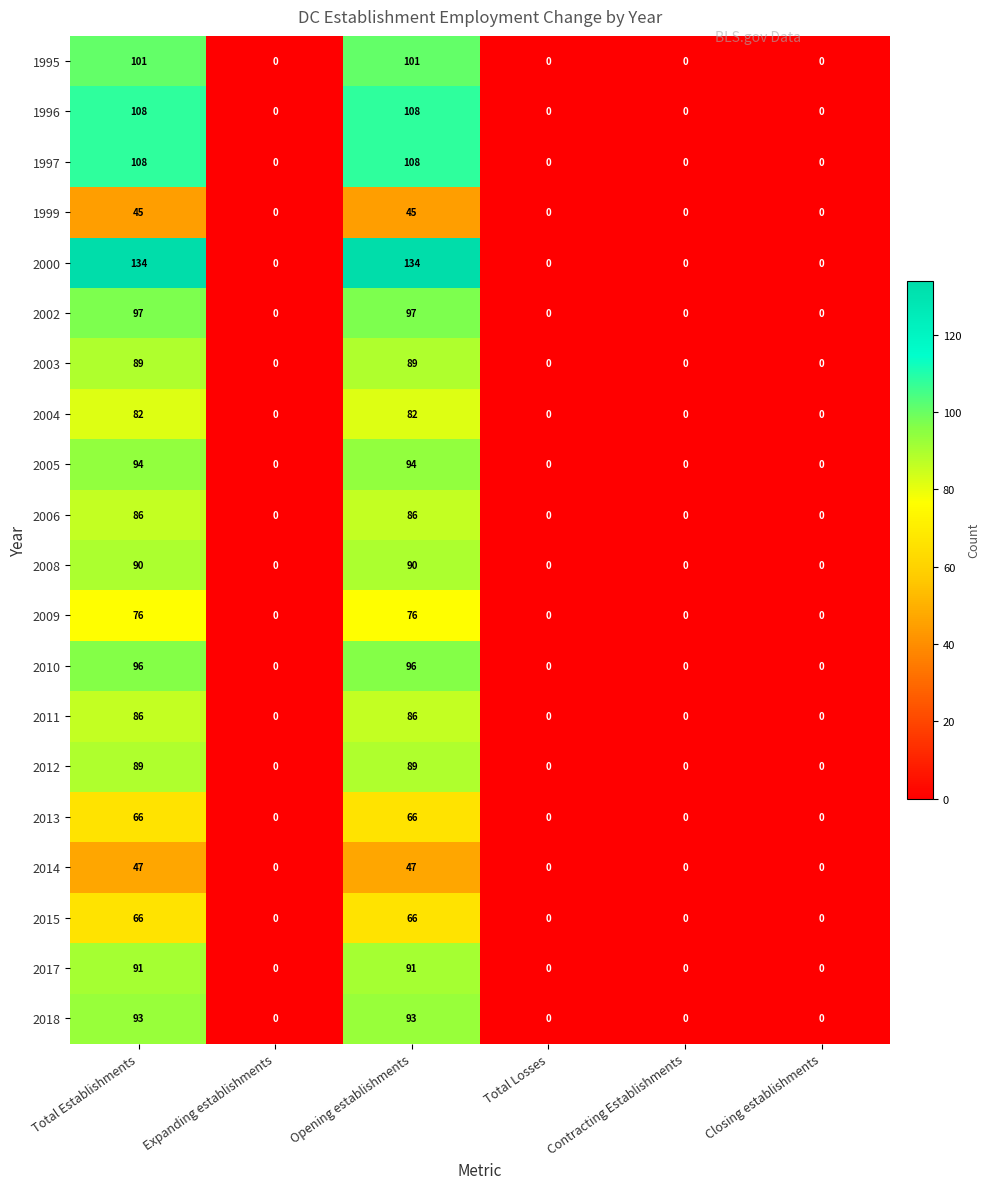

The value of 2003 at Total Establishments is 89. True or false?

True